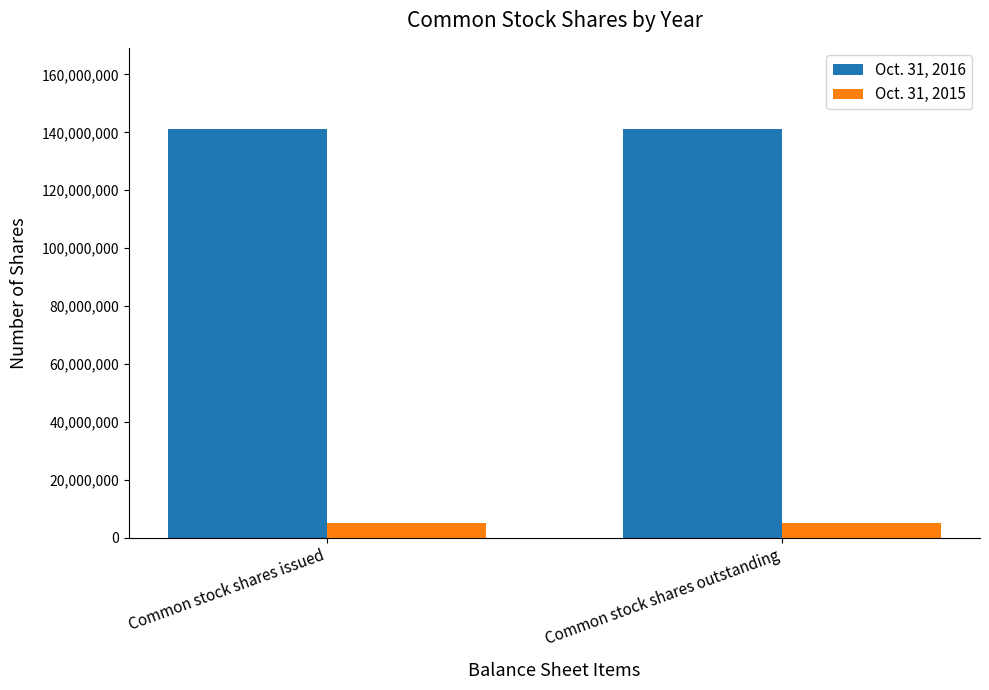

How many groups of bars are there?

2